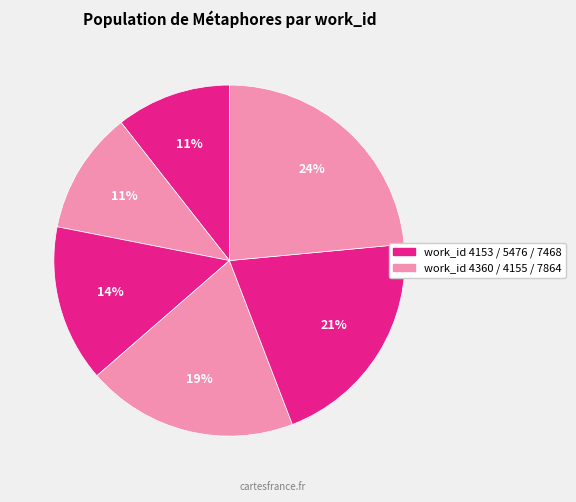

What is the smallest slice in the pie chart?

4153